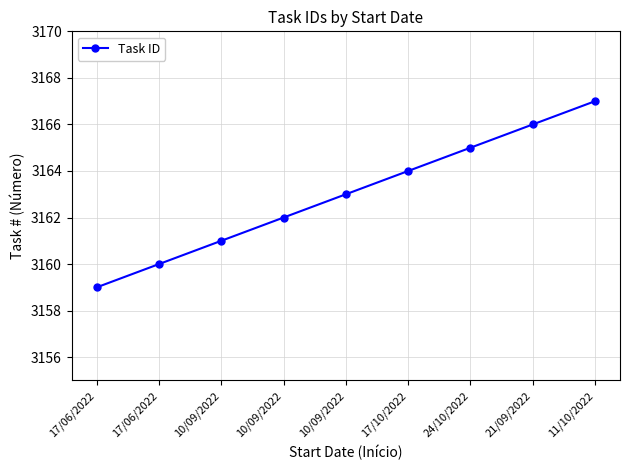

True or false: the data has more than 0 interior local peaks.

False